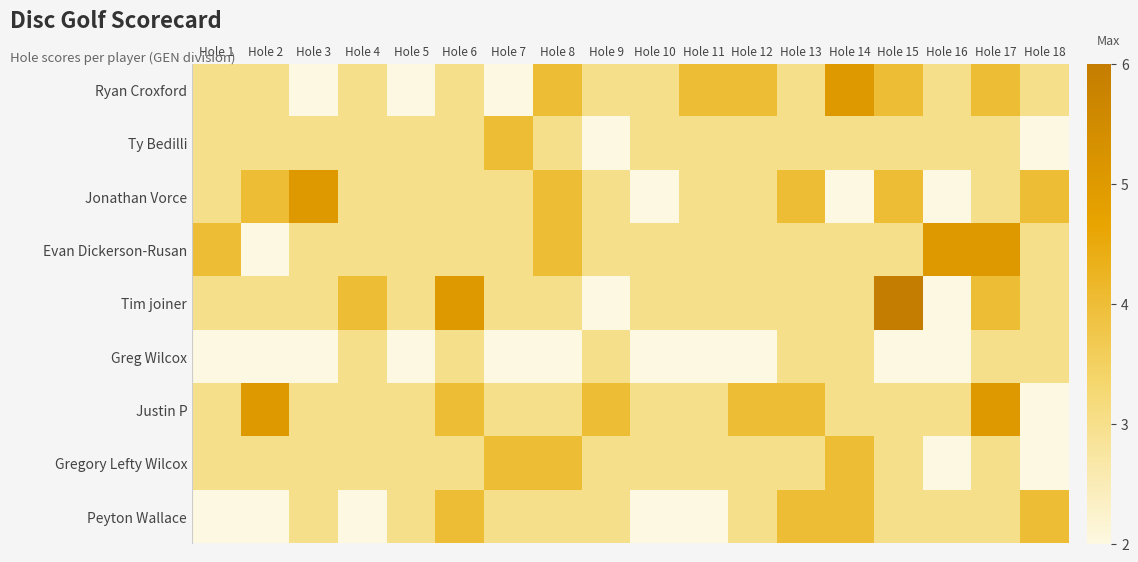

At which category is the sum across all series the highest?

Hole 17